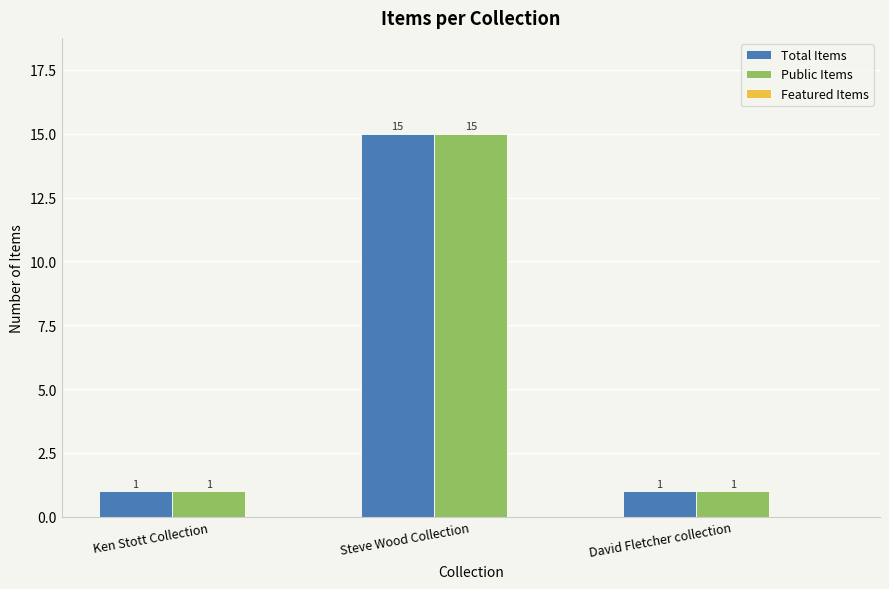

The value of Public Items at David Fletcher collection is 1. True or false?

True